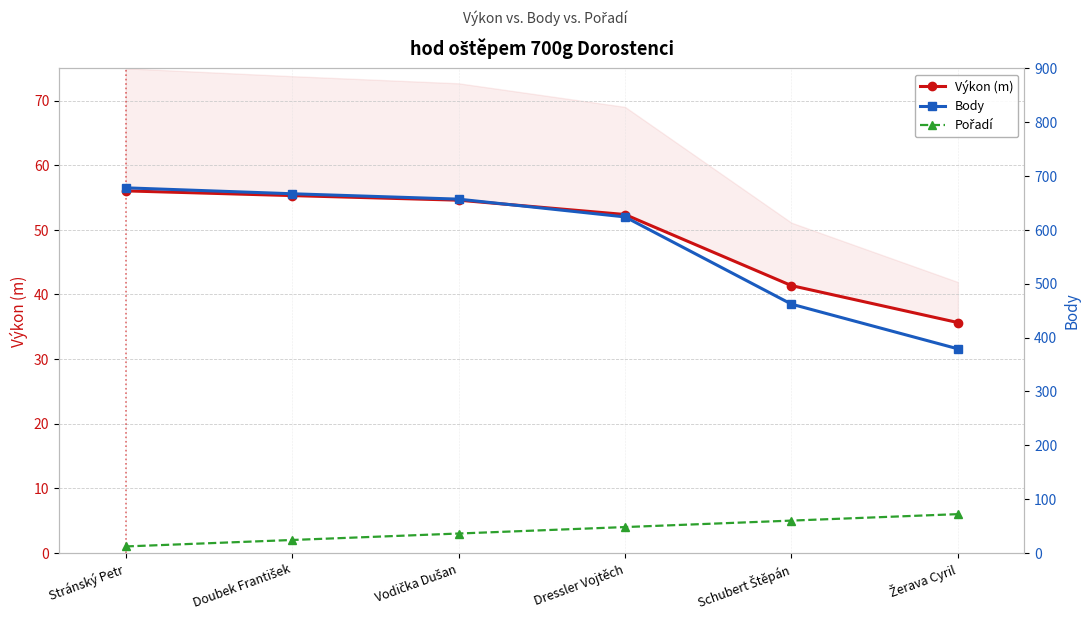

True or false: Body and Pořadí intersect in this chart.

False